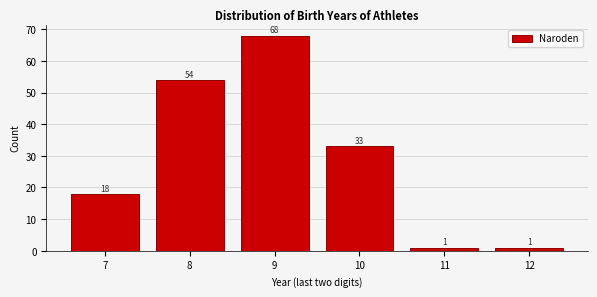

What is the height of the bar covering 11.5 to 12.5 on the x-axis?

1